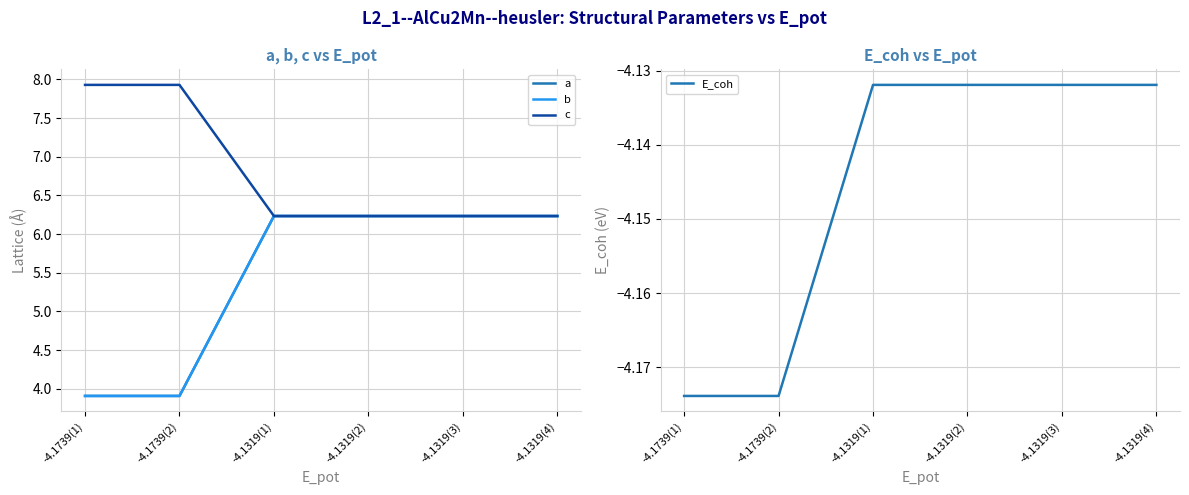

Which series has the largest range (max minus min)?

a